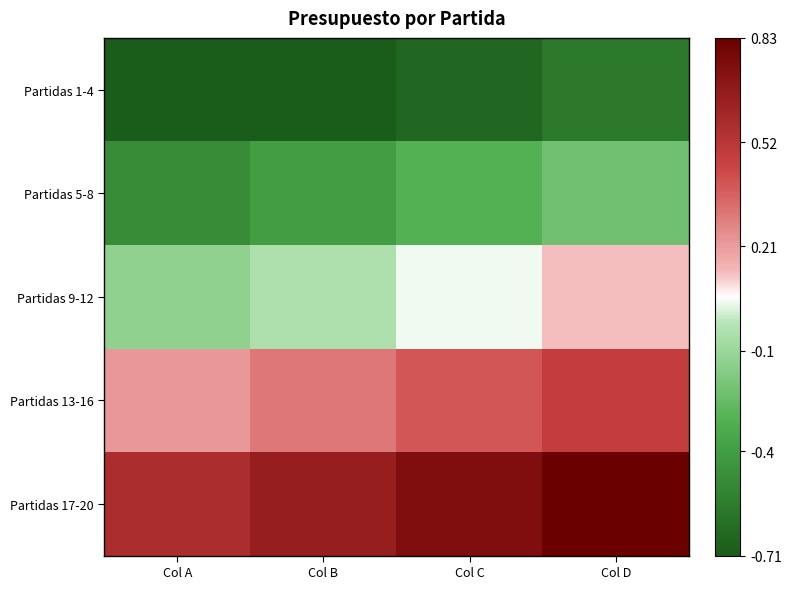

What is the difference between the highest and lowest values at Col B?

1.4